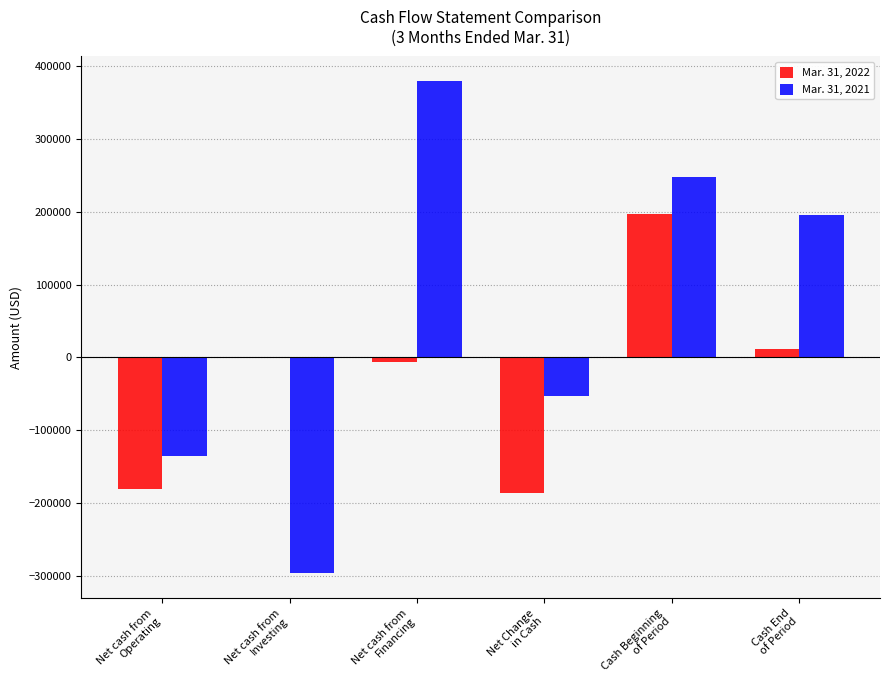

Which series has the largest total across all categories?

Mar. 31, 2021